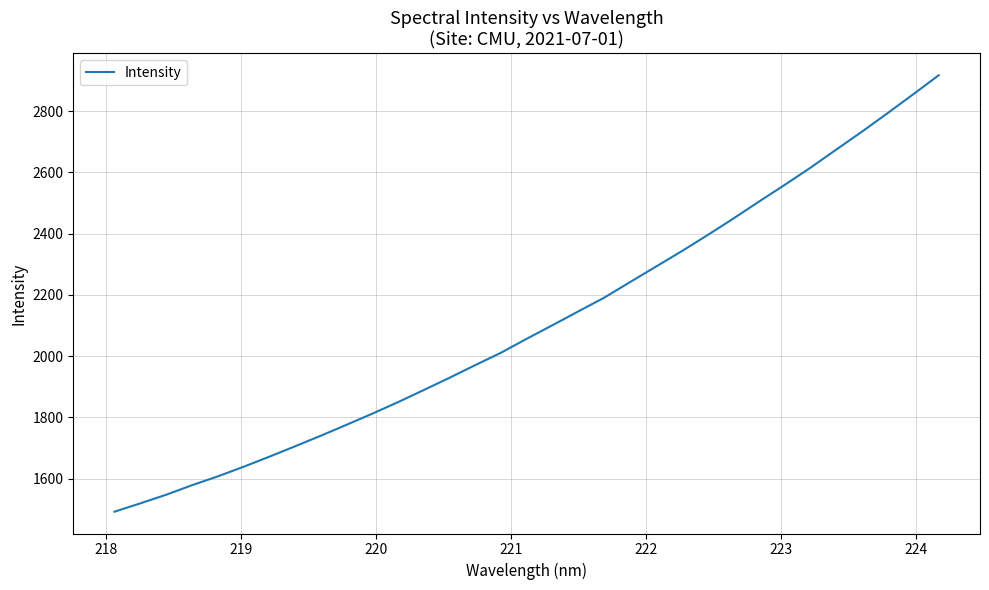

What is the difference between the maximum and minimum values?

1425.3